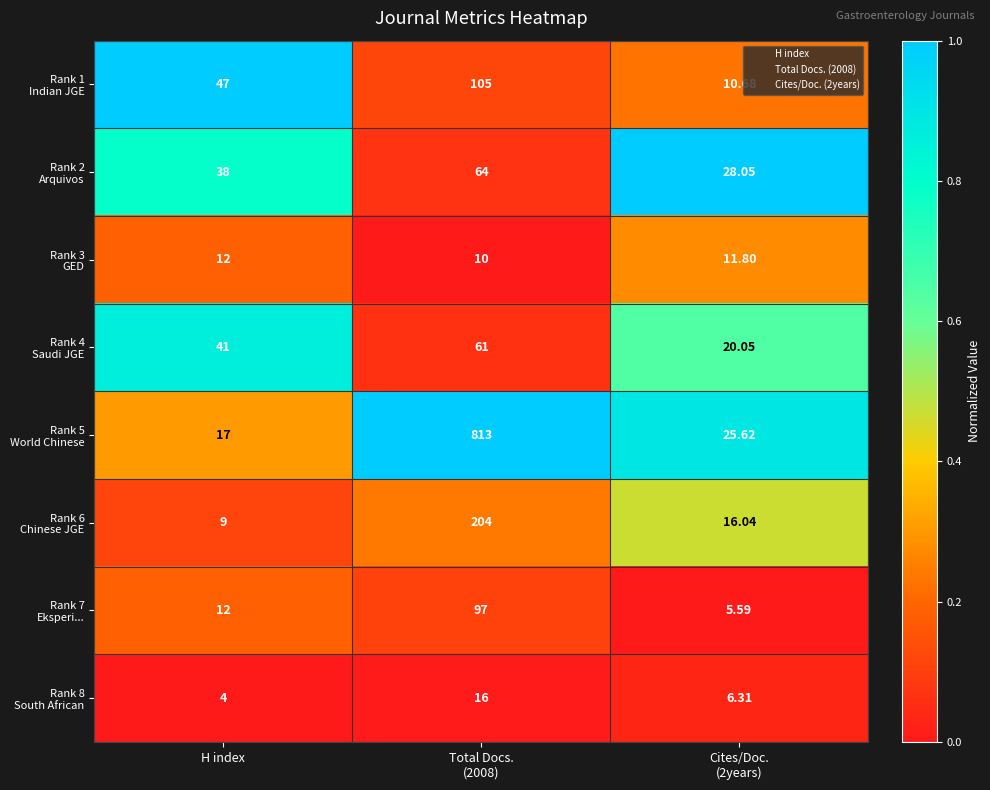

Which category has the lowest value across all series?

H index